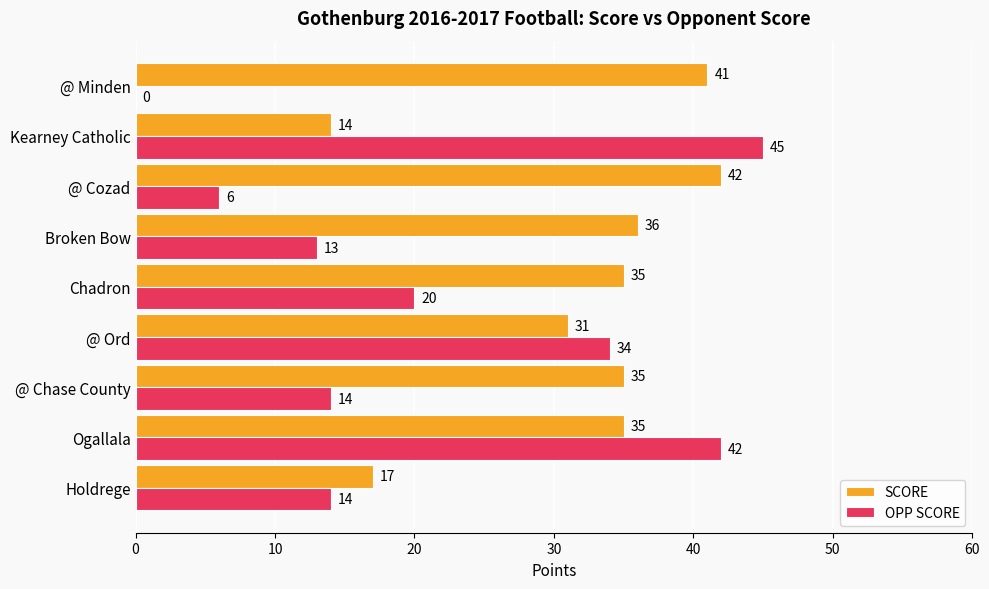

What is the average value of the SCORE series?

32